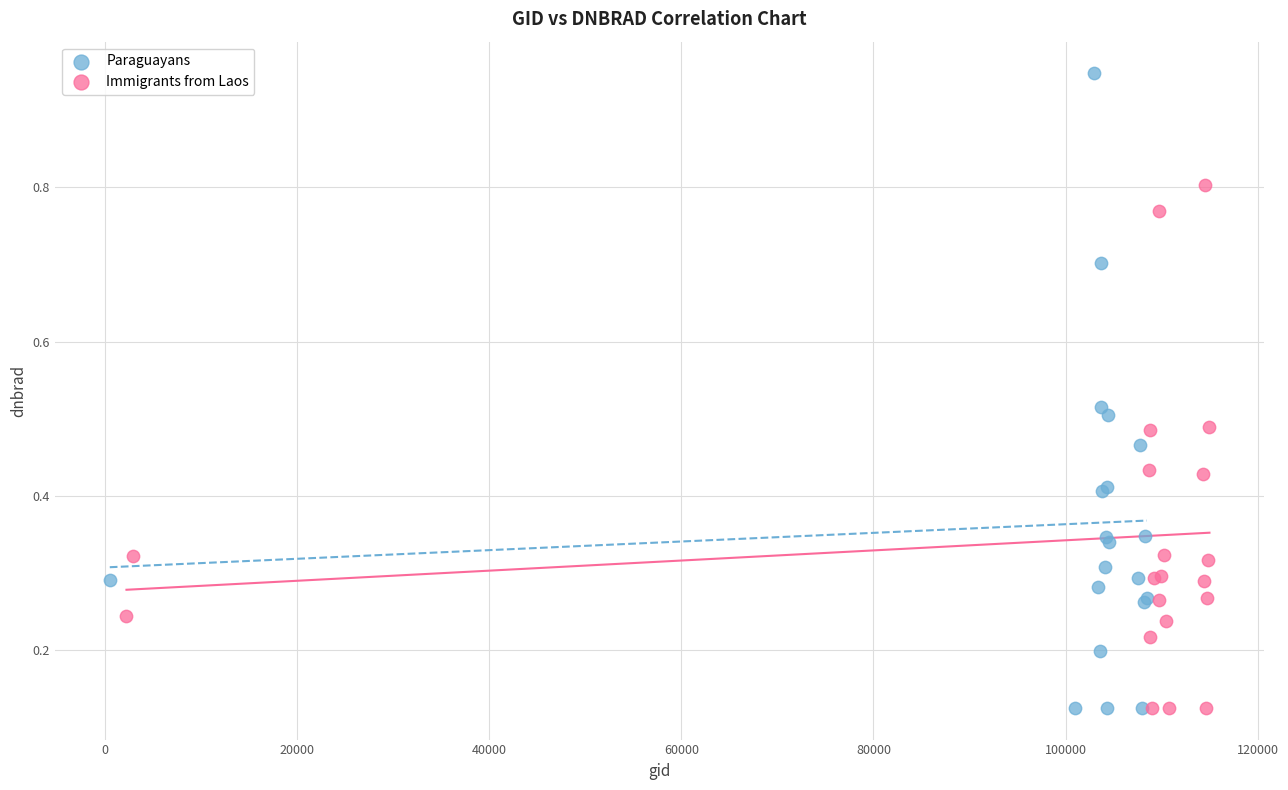

Which series has the widest spread of Y values?

Paraguayans